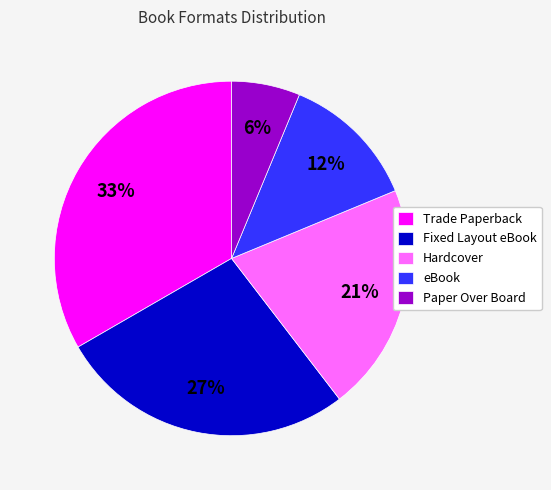

Does eBook account for over 50% of the chart?

No